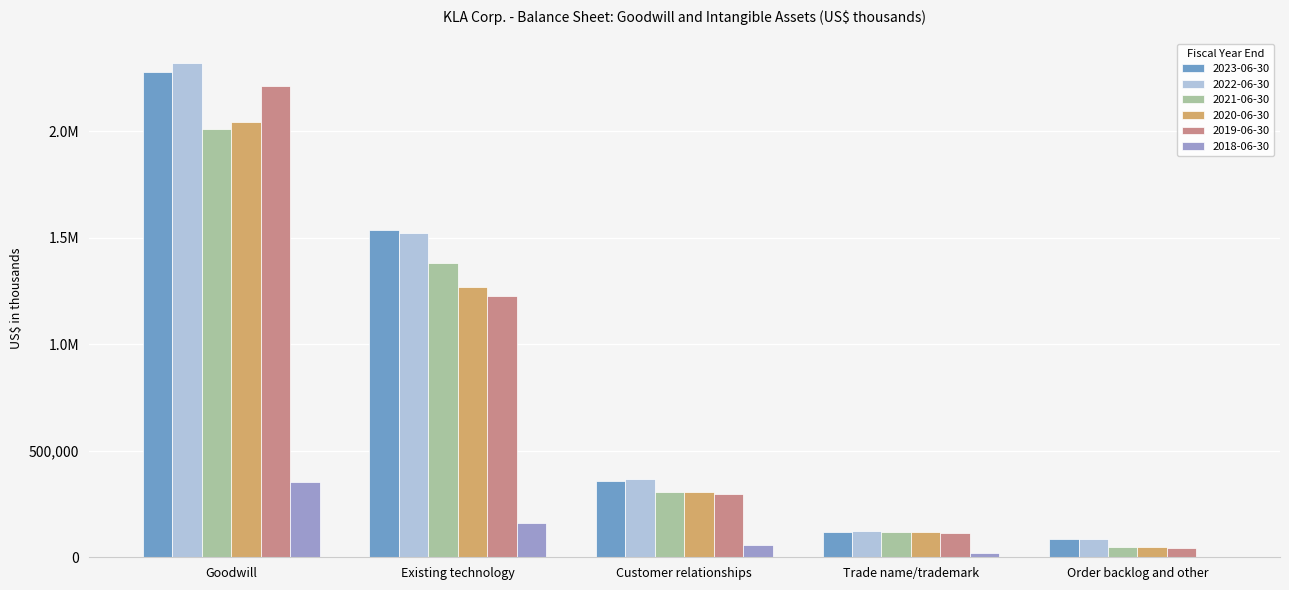

Does the chart contain stacked bars?

No